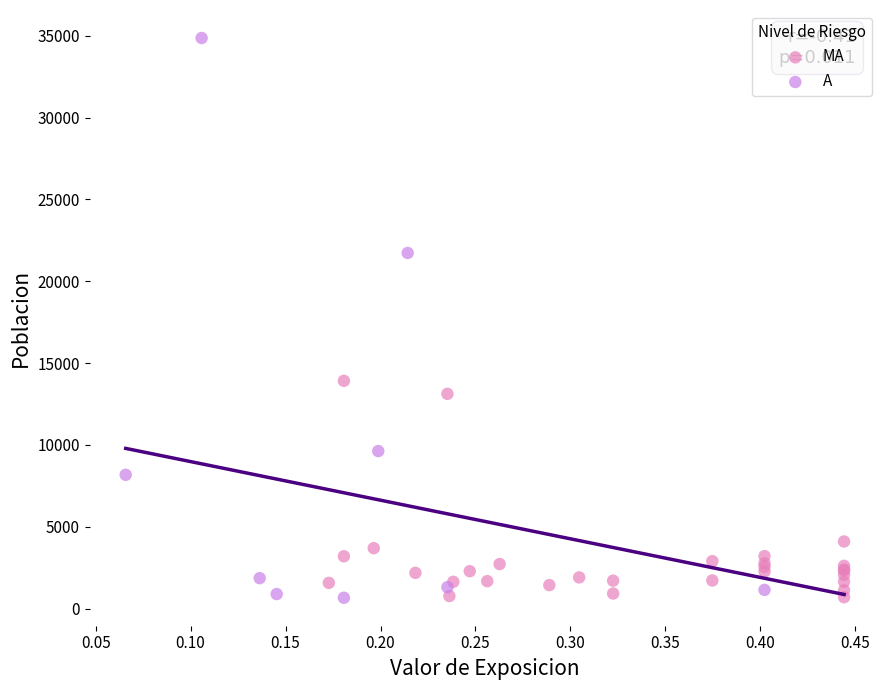

Which series has the largest Y range (max minus min)?

A